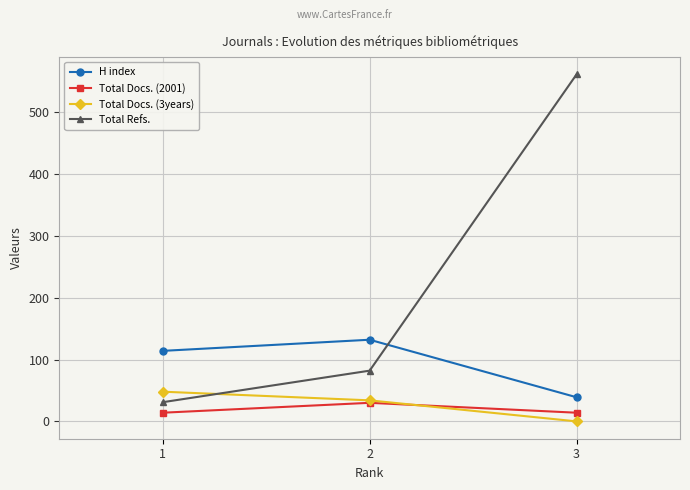

Which series has the largest range (max minus min)?

Total Refs.